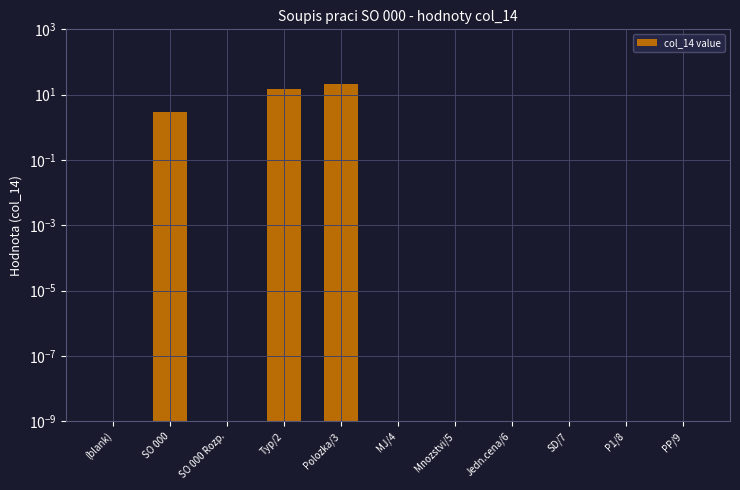

Rank the categories by value from highest to lowest.

Polozka/3, Typ/2, SO 000, (blank), SO 000 Rozp., MJ/4, Mnozstvi/5, Jedn.cena/6, SD/7, P1/8, PP/9